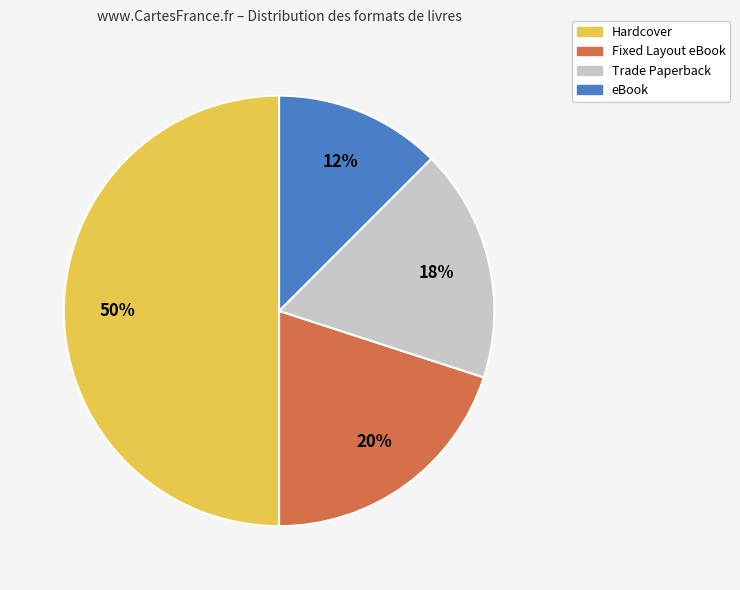

Rank the categories by value from lowest to highest.

eBook, Trade Paperback, Fixed Layout eBook, Hardcover